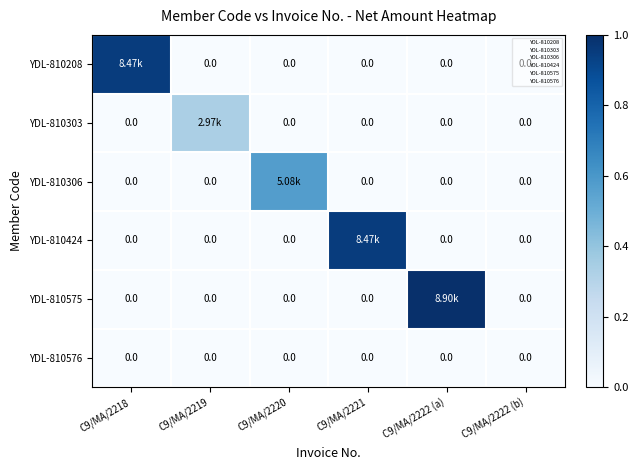

The value of YDL-810424 at C9/MA/2222 (b) is 0.0. True or false?

True